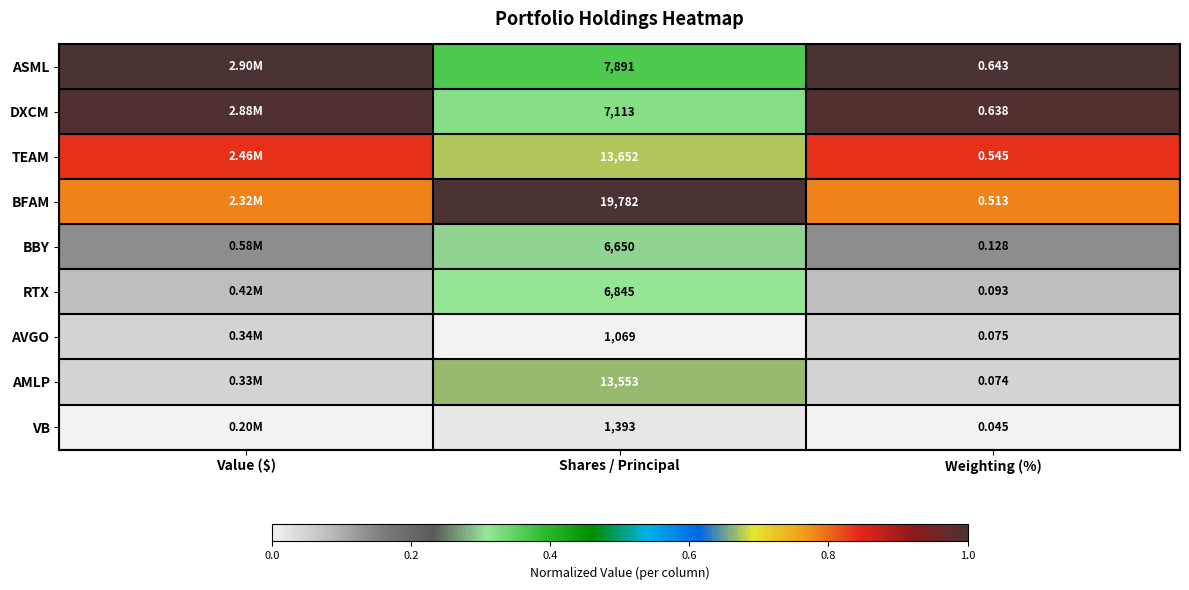

How many distinct data groups are displayed?

9